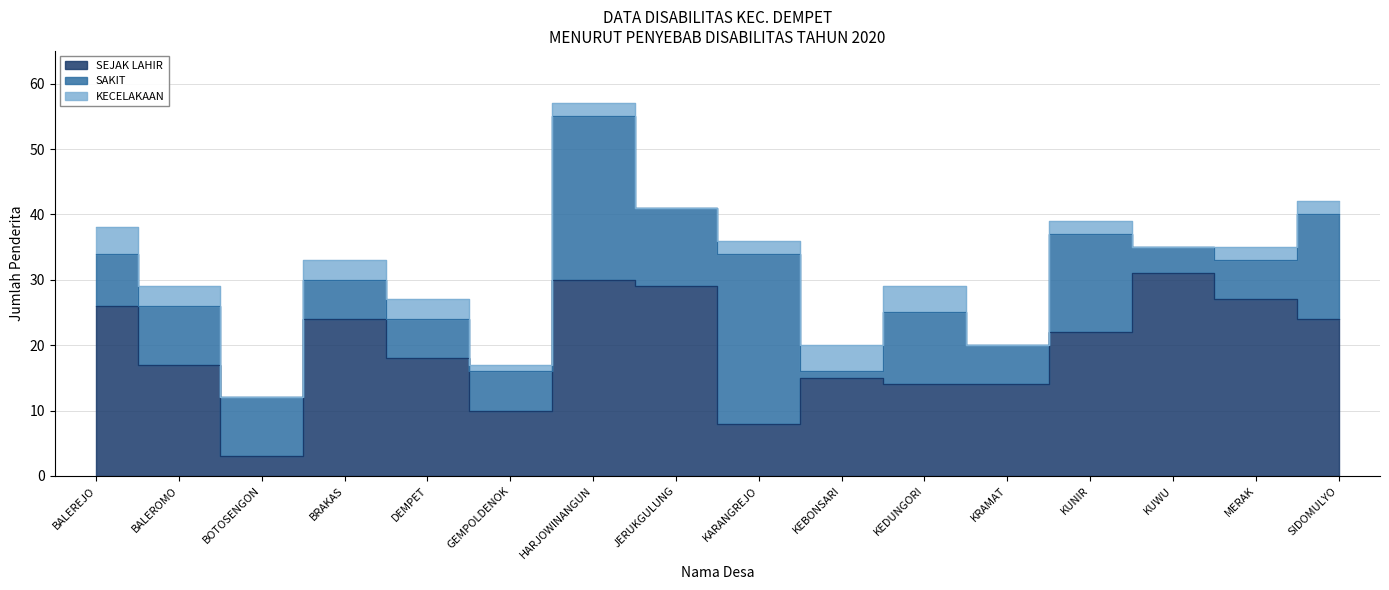

At which category is the sum across all series the highest?

HARJOWINANGUN